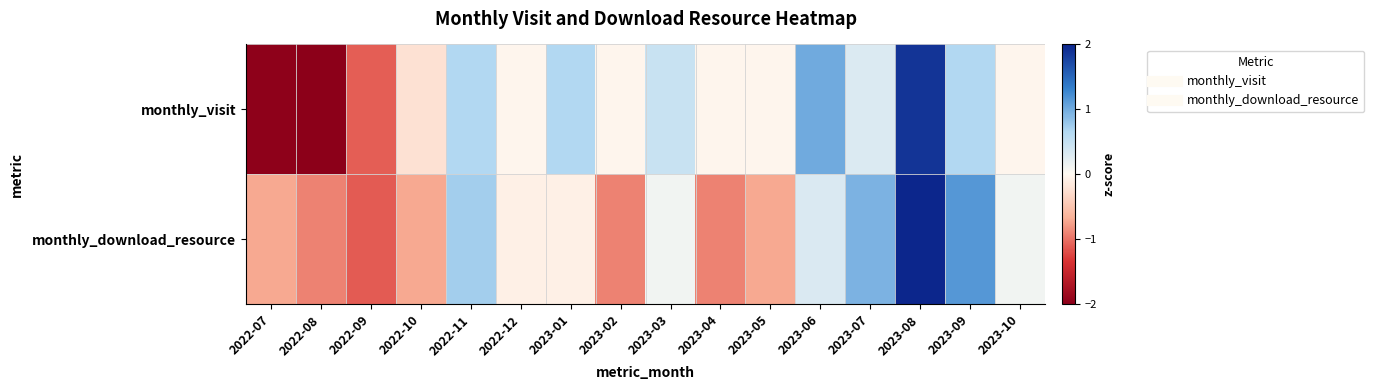

At which category does the chart reach its minimum across all series?

2022-08